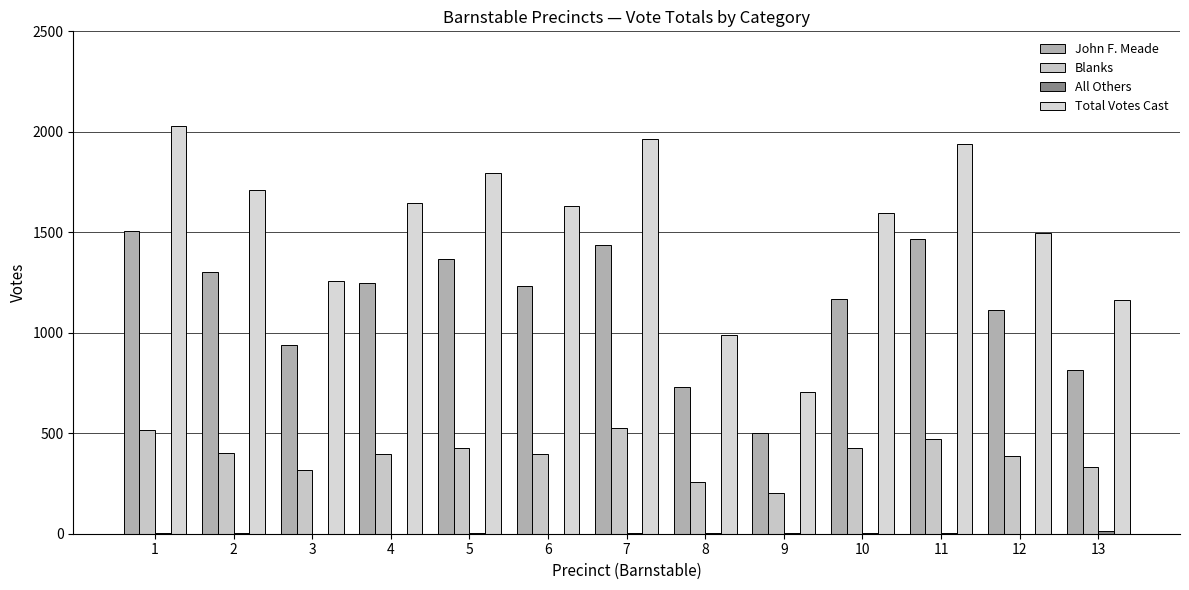

What is the difference between the Blanks values at 10 and 6?

31